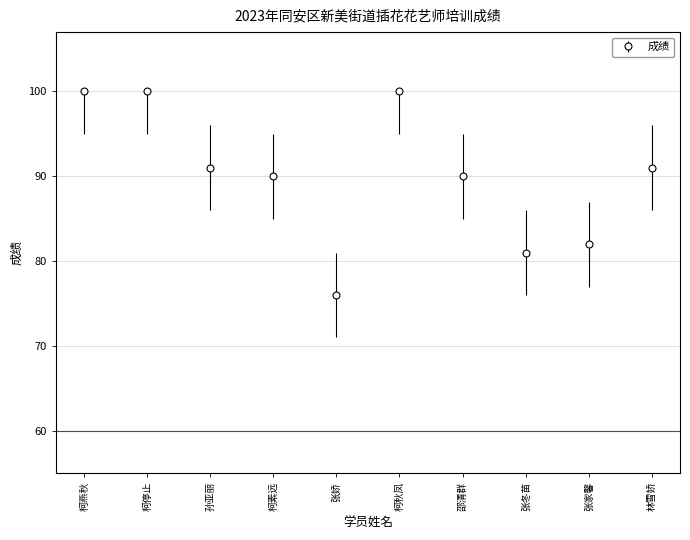

At which label does the data first exceed 91?

柯燕秋